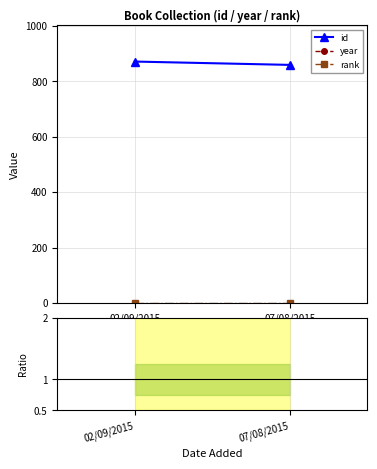

Which has a higher value, 02/09/2015 or 07/08/2015?

02/09/2015